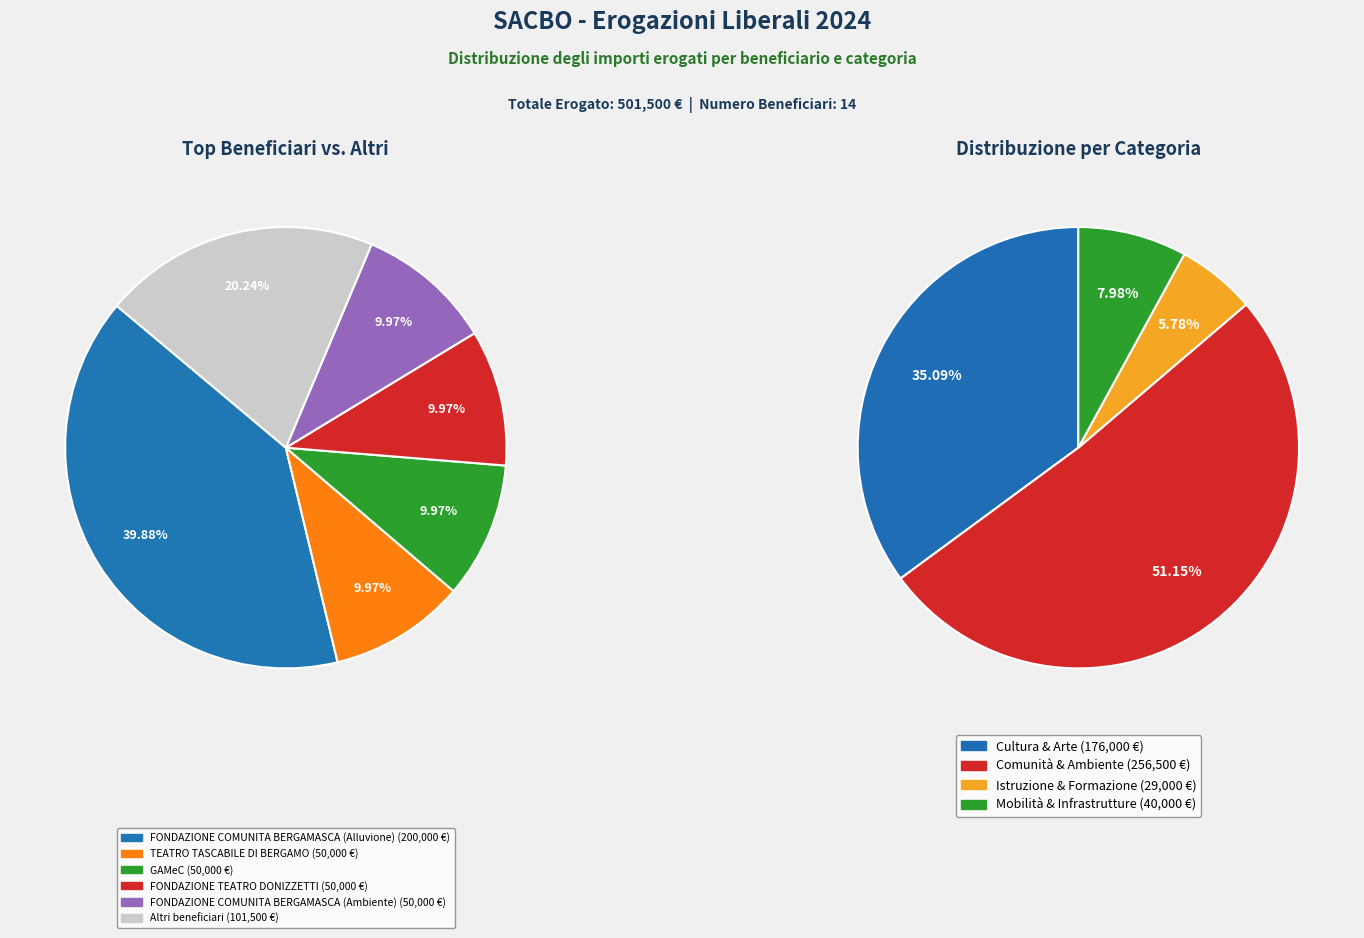

Approximately how many times larger is the value at FONDAZIONE COMUNITA BERGAMASCA (Ambiente) compared to PROVINCIA DI BERGAMO?

5.0